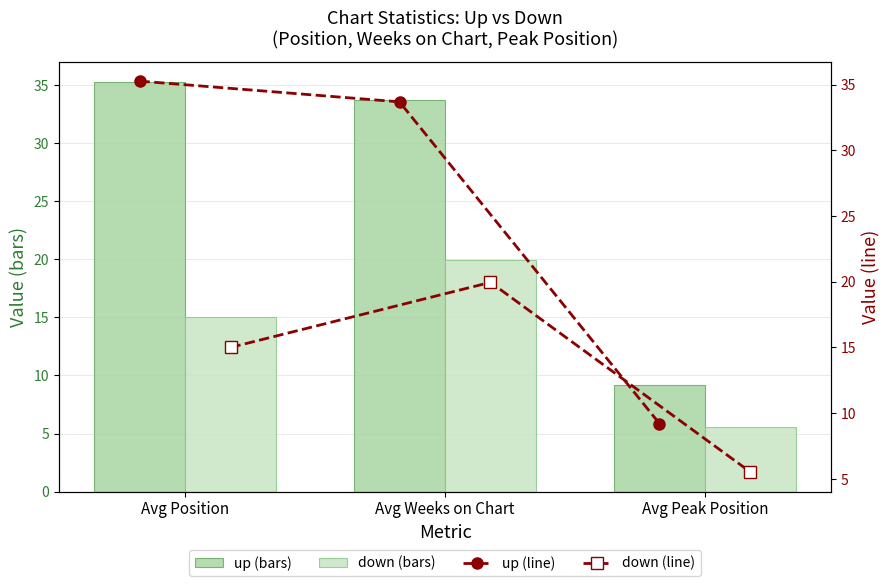

What is the total value across all series at Avg Weeks on Chart?

107.3